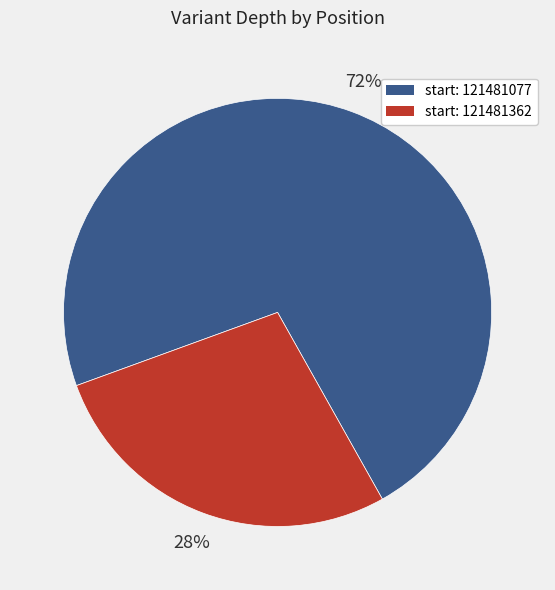

Does any single category account for the majority?

Yes